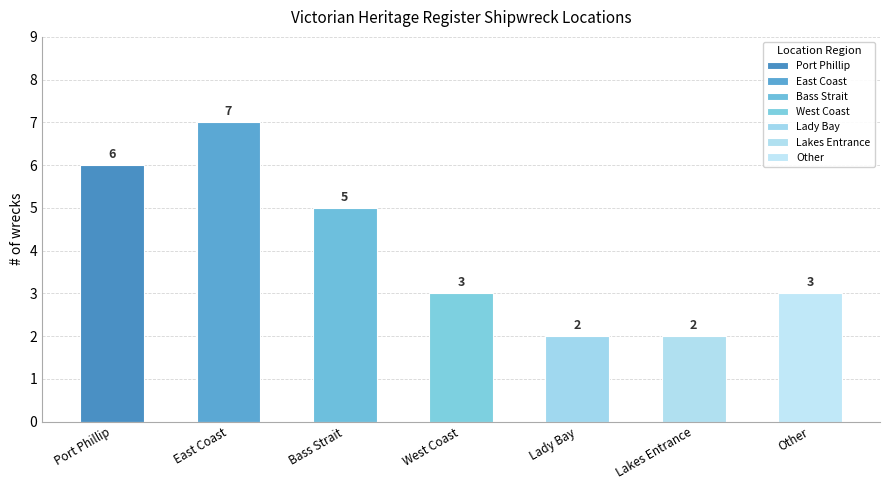

Does the chart contain stacked bars?

No